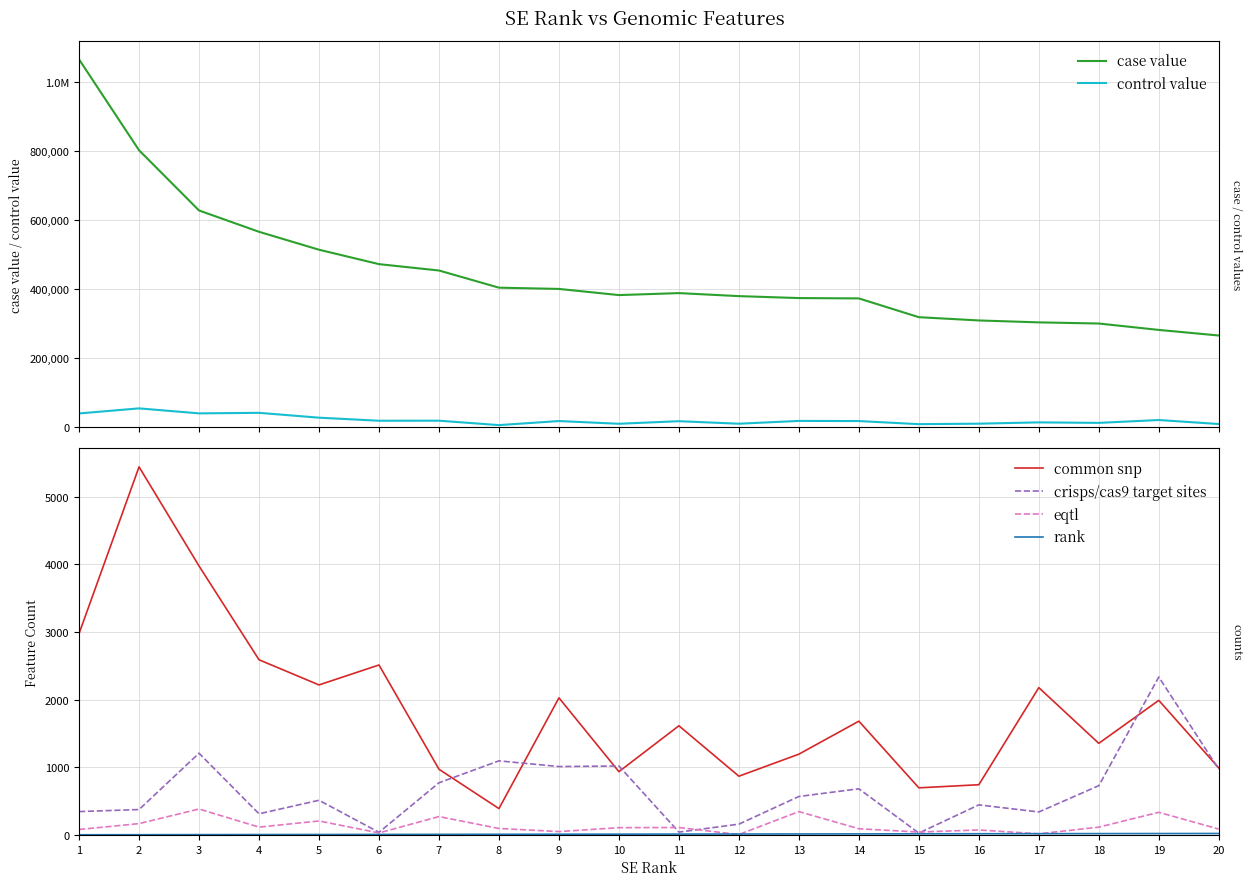

Which series changed the most between 4 and 14?

case value